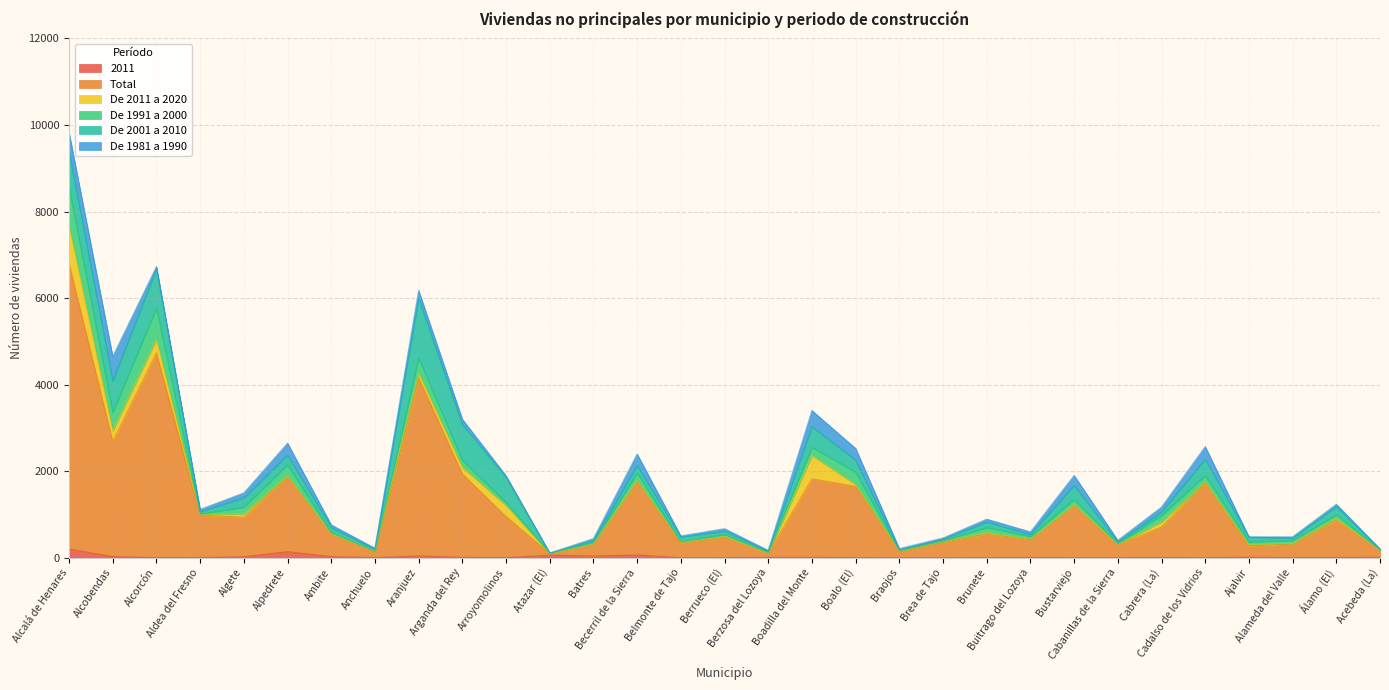

Reading left to right, list all the values displayed in this chart.

2011: Alcalá de Henares=202	Alcobendas=27	Alcorcón=3	Aldea del Fresno=2	Algete=25	Alpedrete=141	Ambite=27	Anchuelo=3	Aranjuez=43	Arganda del Rey=9	Arroyomolinos=2	Atazar (El)=61	Batres=42	Becerril de la Sierra=65	Belmonte de Tajo=0	Berrueco (El)=2	Berzosa del Lozoya=9	Boadilla del Monte=9	Boalo (El)=2	Braojos=1	Brea de Tajo=1	Brunete=2	Buitrago del Lozoya=6	Bustarviejo=1	Cabanillas de la Sierra=1	Cabrera (La)=5	Cadalso de los Vidrios=0	Ajalvir=13	Alameda del Valle=2	Álamo (El)=6	Acebeda (La)=9
Total: Alcalá de Henares=6597	Alcobendas=2660	Alcorcón=4734	Aldea del Fresno=980	Algete=915	Alpedrete=1729	Ambite=513	Anchuelo=135	Aranjuez=4111	Arganda del Rey=1930	Arroyomolinos=952	Atazar (El)=32	Batres=268	Becerril de la Sierra=1687	Belmonte de Tajo=341	Berrueco (El)=482	Berzosa del Lozoya=92	Boadilla del Monte=1814	Boalo (El)=1649	Braojos=146	Brea de Tajo=360	Brunete=544	Buitrago del Lozoya=418	Bustarviejo=1199	Cabanillas de la Sierra=296	Cabrera (La)=707	Cadalso de los Vidrios=1727	Ajalvir=261	Alameda del Valle=317	Álamo (El)=860	Acebeda (La)=151
De 2011 a 2020: Alcalá de Henares=872	Alcobendas=247	Alcorcón=308	Aldea del Fresno=11	Algete=73	Alpedrete=18	Ambite=12	Anchuelo=7	Aranjuez=112	Arganda del Rey=149	Arroyomolinos=252	Atazar (El)=3	Batres=5	Becerril de la Sierra=28	Belmonte de Tajo=10	Berrueco (El)=9	Berzosa del Lozoya=2	Boadilla del Monte=541	Boalo (El)=40	Braojos=4	Brea de Tajo=7	Brunete=33	Buitrago del Lozoya=4	Bustarviejo=22	Cabanillas de la Sierra=11	Cabrera (La)=112	Cadalso de los Vidrios=22	Ajalvir=21	Alameda del Valle=11	Álamo (El)=40	Acebeda (La)=12
De 1991 a 2000: Alcalá de Henares=884	Alcobendas=425	Alcorcón=726	Aldea del Fresno=18	Algete=158	Alpedrete=261	Ambite=32	Anchuelo=7	Aranjuez=350	Arganda del Rey=164	Arroyomolinos=72	Atazar (El)=8	Batres=40	Becerril de la Sierra=184	Belmonte de Tajo=20	Berrueco (El)=49	Berzosa del Lozoya=20	Boadilla del Monte=192	Boalo (El)=289	Braojos=12	Brea de Tajo=23	Brunete=124	Buitrago del Lozoya=66	Bustarviejo=128	Cabanillas de la Sierra=20	Cabrera (La)=159	Cadalso de los Vidrios=156	Ajalvir=74	Alameda del Valle=71	Álamo (El)=91	Acebeda (La)=12
De 2001 a 2010: Alcalá de Henares=824	Alcobendas=726	Alcorcón=911	Aldea del Fresno=54	Algete=215	Alpedrete=223	Ambite=117	Anchuelo=42	Aranjuez=1375	Arganda del Rey=829	Arroyomolinos=587	Atazar (El)=2	Batres=44	Becerril de la Sierra=169	Belmonte de Tajo=110	Berrueco (El)=74	Berzosa del Lozoya=22	Boadilla del Monte=474	Boalo (El)=277	Braojos=15	Brea de Tajo=40	Brunete=124	Buitrago del Lozoya=45	Bustarviejo=324	Cabanillas de la Sierra=35	Cabrera (La)=81	Cadalso de los Vidrios=374	Ajalvir=106	Alameda del Valle=56	Álamo (El)=187	Acebeda (La)=17
De 1981 a 1990: Alcalá de Henares=445	Alcobendas=564	Alcorcón=45	Aldea del Fresno=52	Algete=112	Alpedrete=275	Ambite=59	Anchuelo=26	Aranjuez=185	Arganda del Rey=119	Arroyomolinos=30	Atazar (El)=3	Batres=44	Becerril de la Sierra=262	Belmonte de Tajo=23	Berrueco (El)=55	Berzosa del Lozoya=25	Boadilla del Monte=371	Boalo (El)=269	Braojos=33	Brea de Tajo=25	Brunete=65	Buitrago del Lozoya=58	Bustarviejo=227	Cabanillas de la Sierra=40	Cabrera (La)=107	Cadalso de los Vidrios=288	Ajalvir=8	Alameda del Valle=26	Álamo (El)=52	Acebeda (La)=3